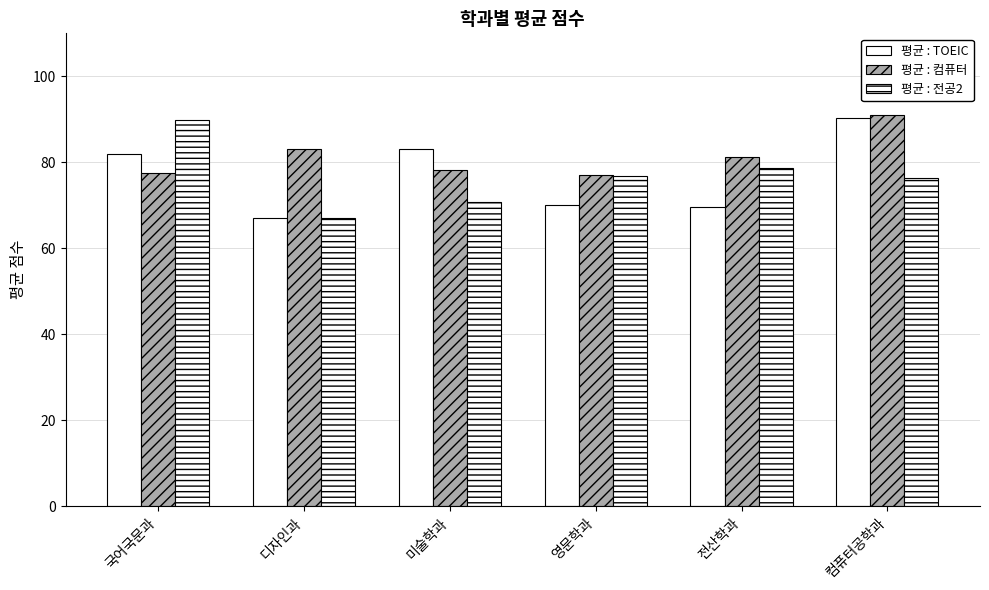

The 평균 : 전공2 series shows 67.0 at 디자인과. True or false?

True